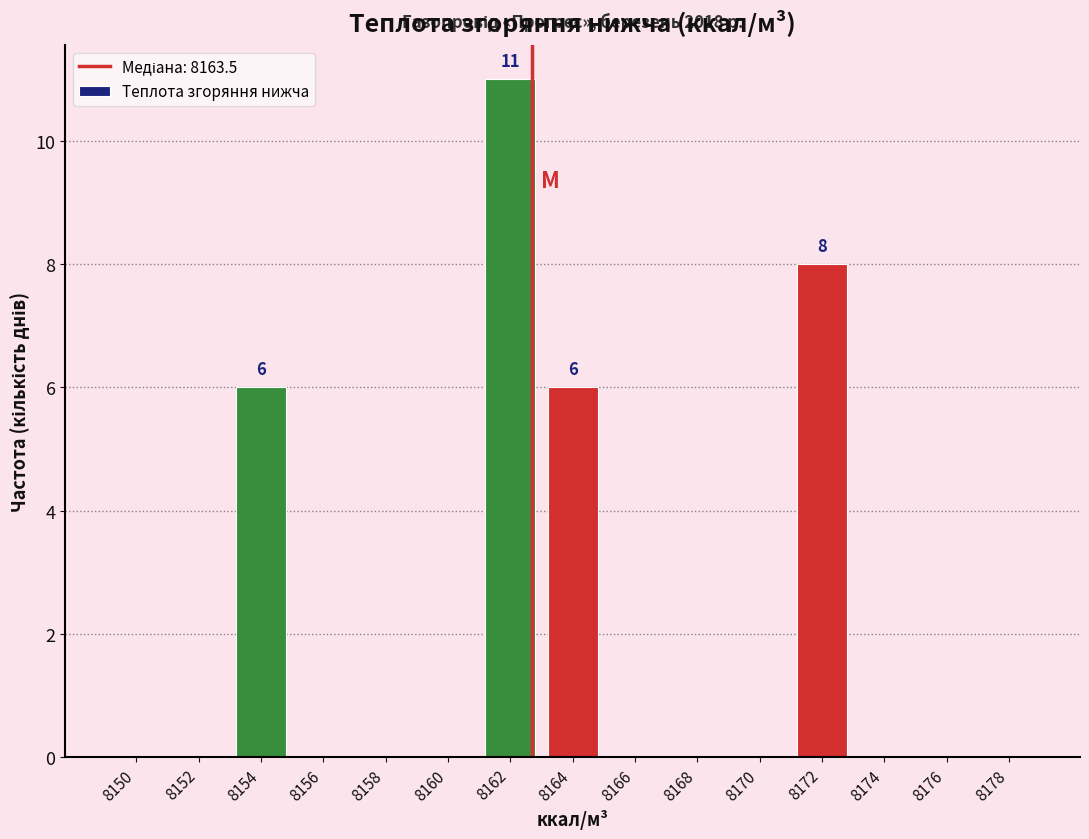

Reading left to right, list all the values displayed in this chart.

8150=0	8152=0	8154=6	8156=0	8158=0	8160=0	8162=11	8164=6	8166=0	8168=0	8170=0	8172=8	8174=0	8176=0	8178=0